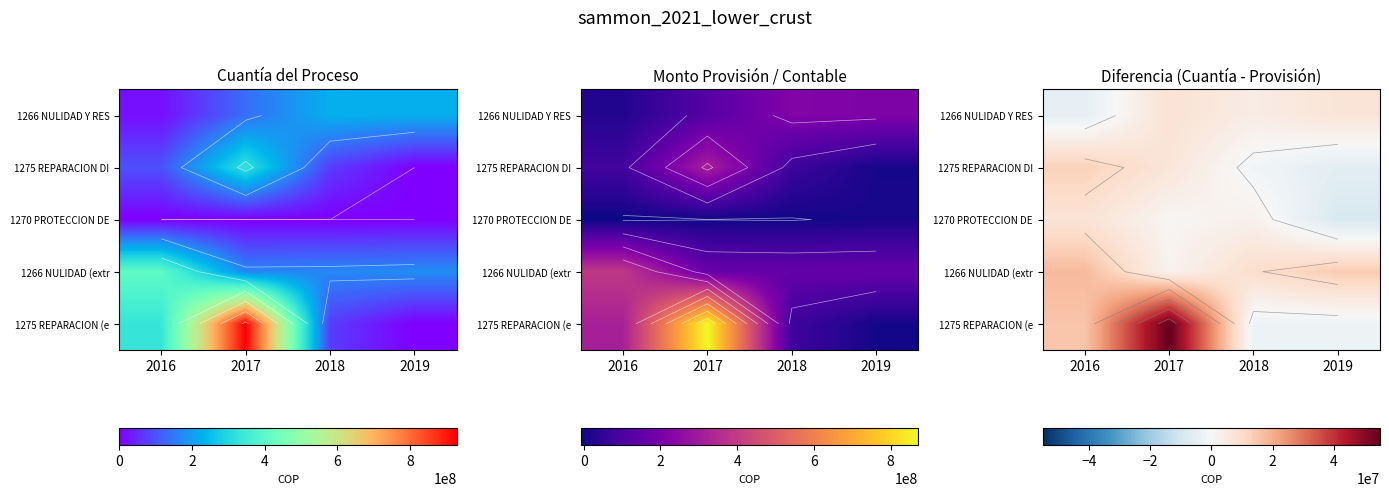

Where does the 1275 REPARACION DI series first go above 6596302?

2016